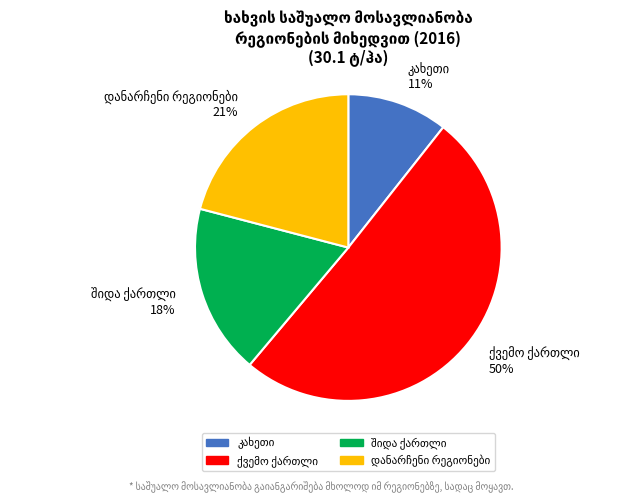

To the nearest percent, what is the average slice percentage?

25%